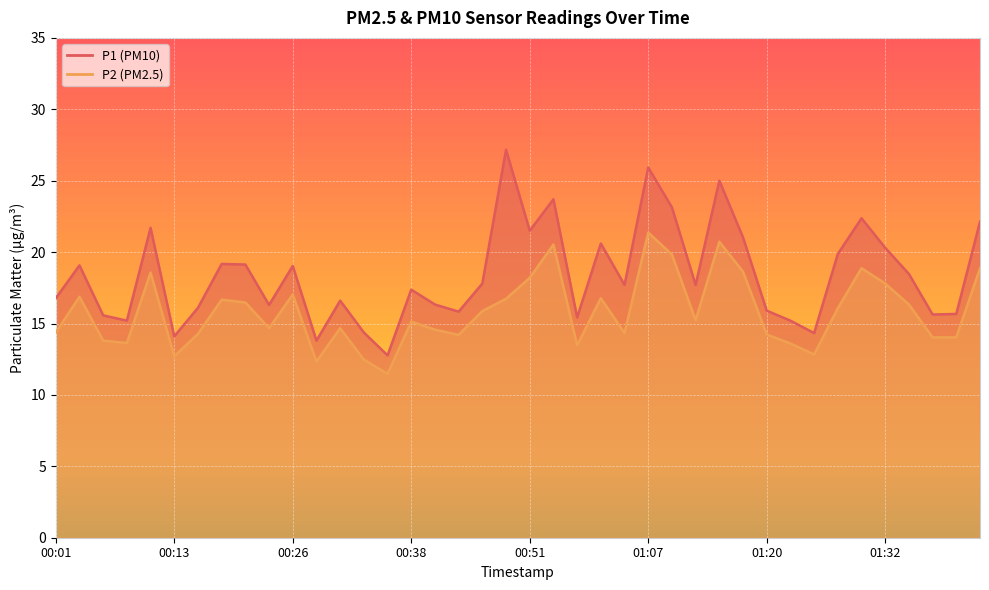

List the series in order of their overall mean, highest first.

P1, P2